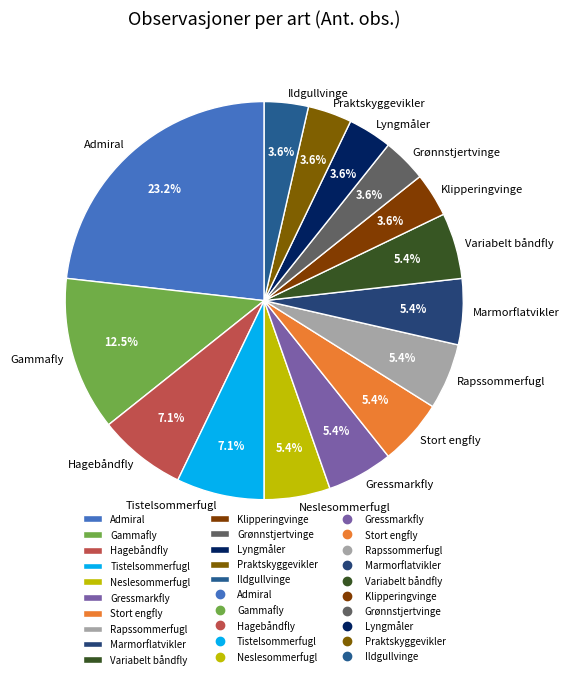

Is there any slice that represents more than half of the pie?

No